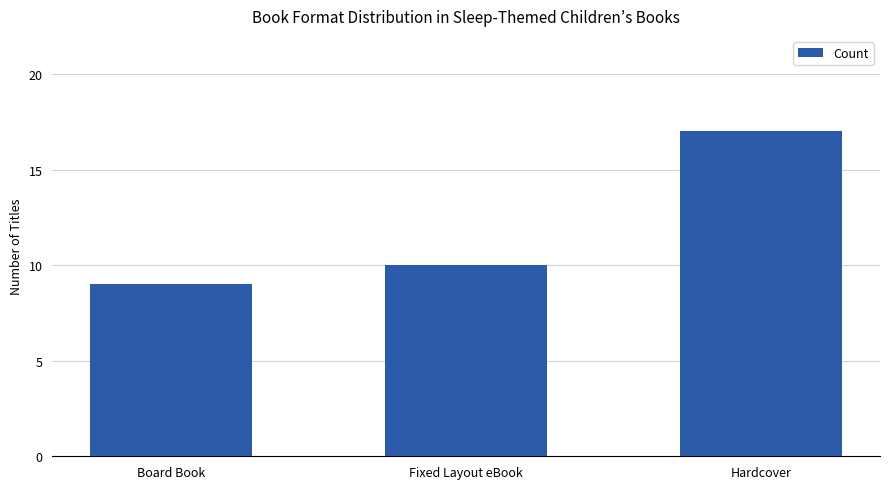

Which category has the lowest value across all series?

Board Book